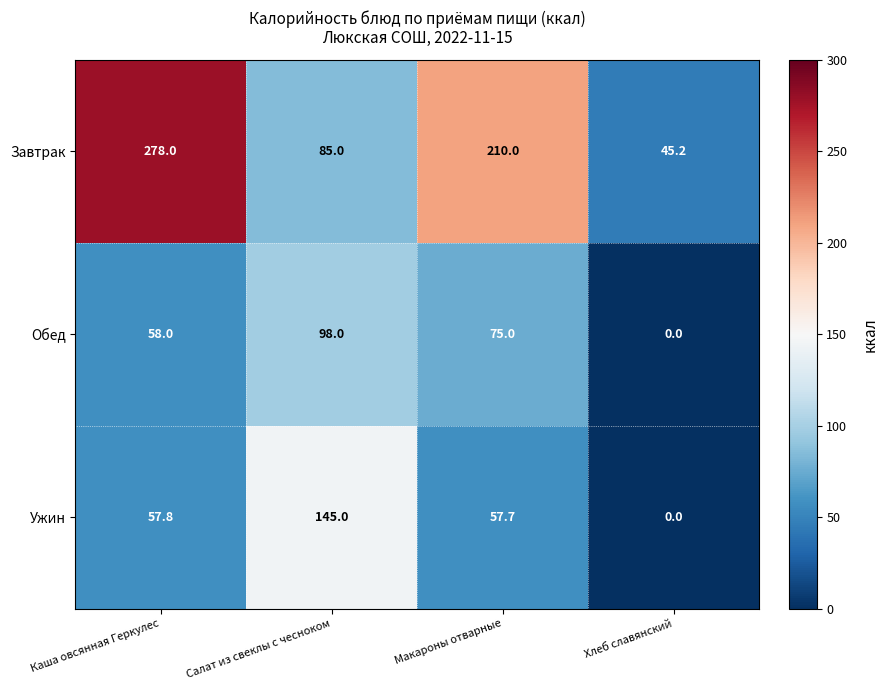

At how many categories does at least one series exceed 248?

1